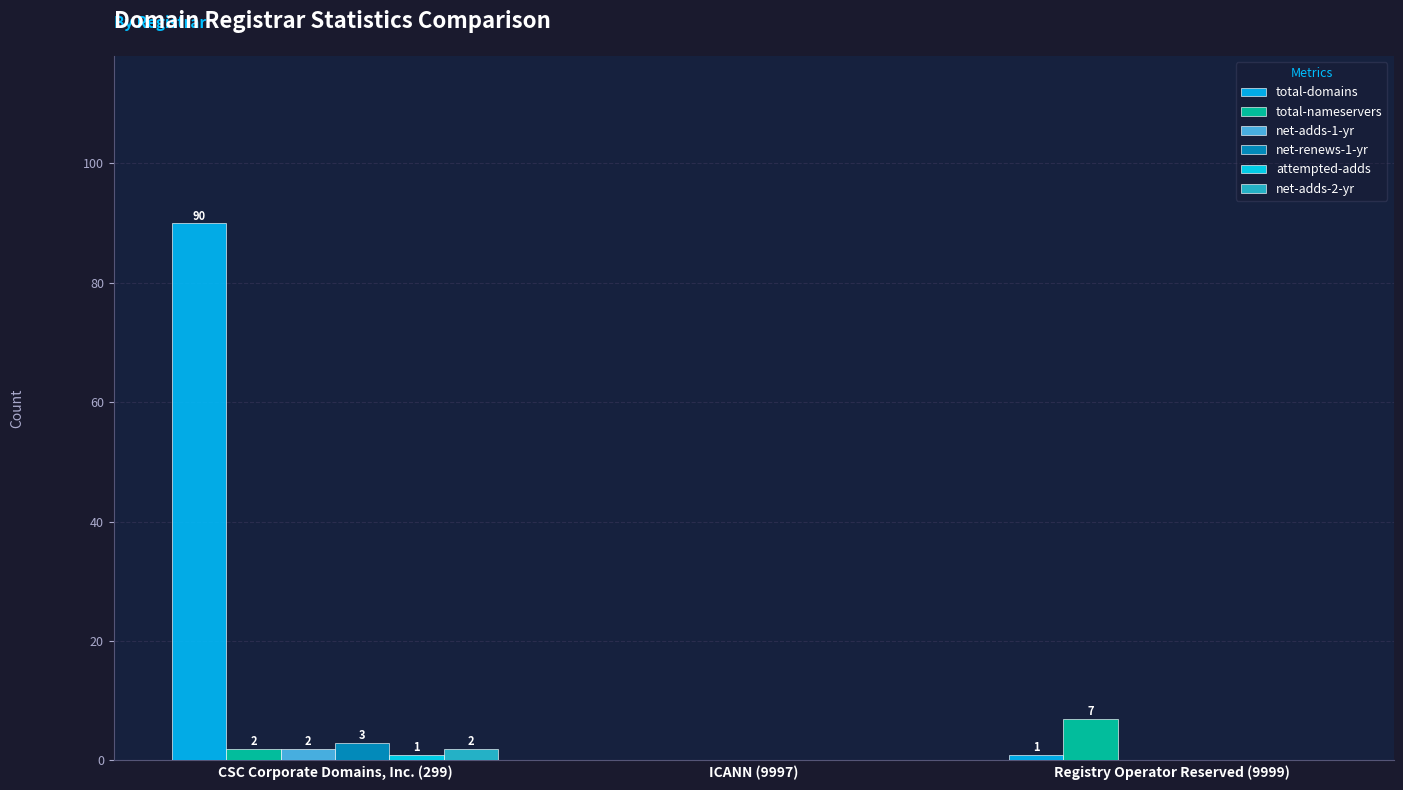

What is the difference between the maximum and second lowest values in the net-adds-1-yr series?

2